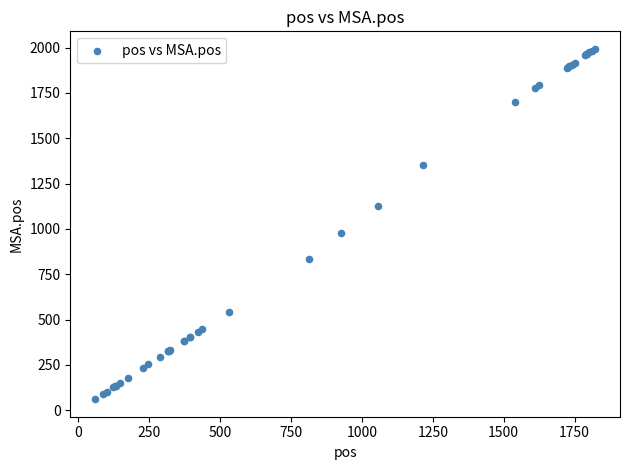

What Y value in the scatter plot is closest to 1027?

978